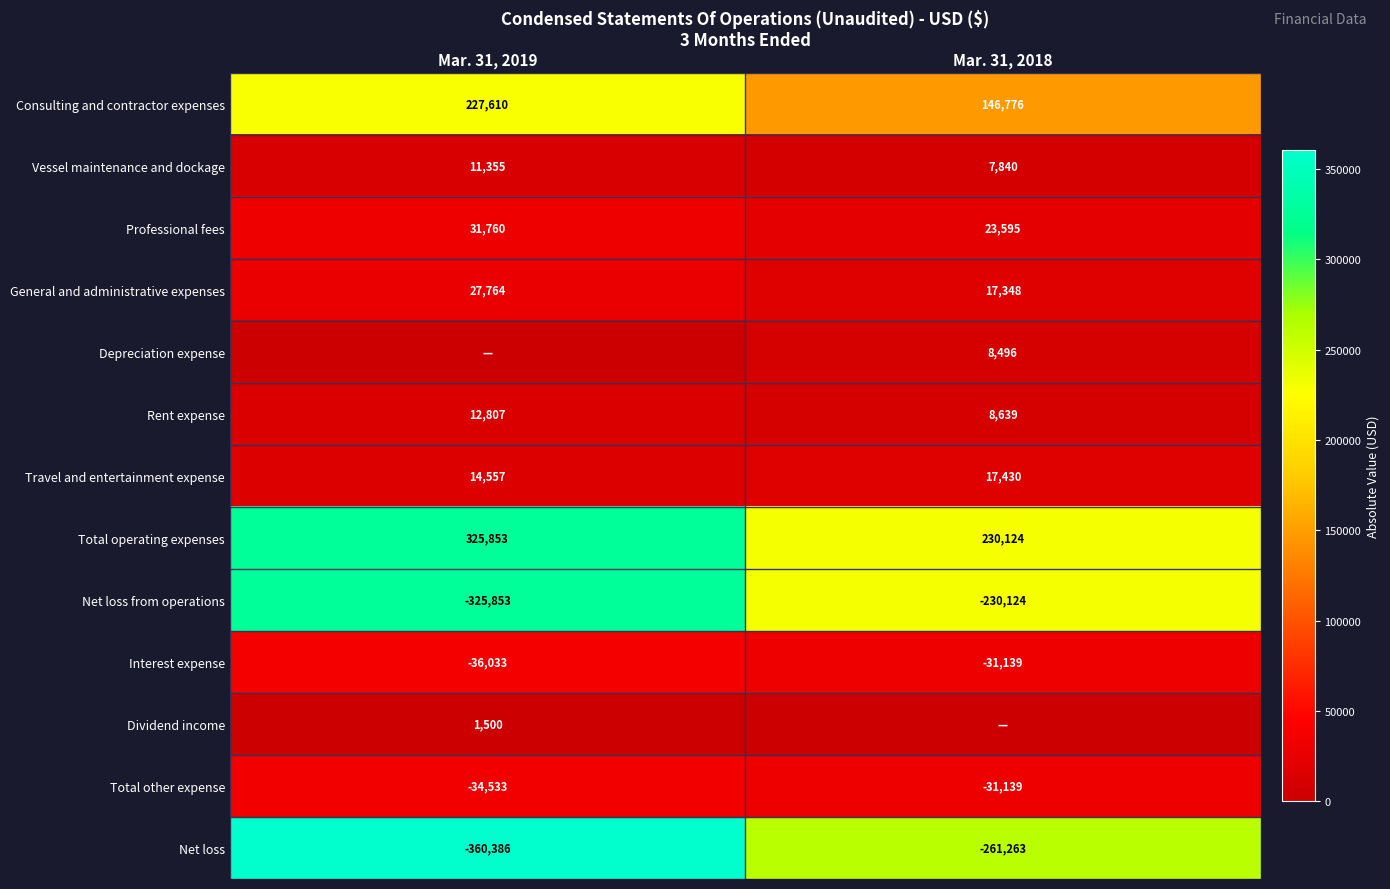

Rank the categories by Total operating expenses value from lowest to highest.

Mar. 31, 2018, Mar. 31, 2019